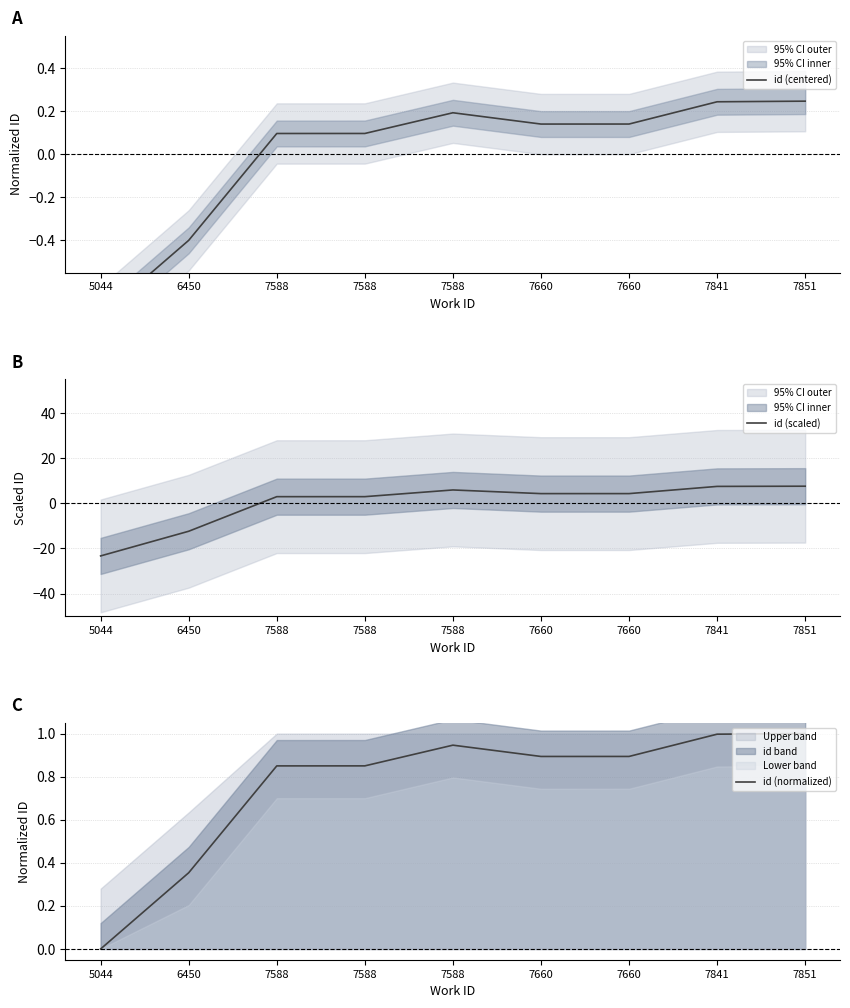

At how many categories does at least one series exceed -12?

9